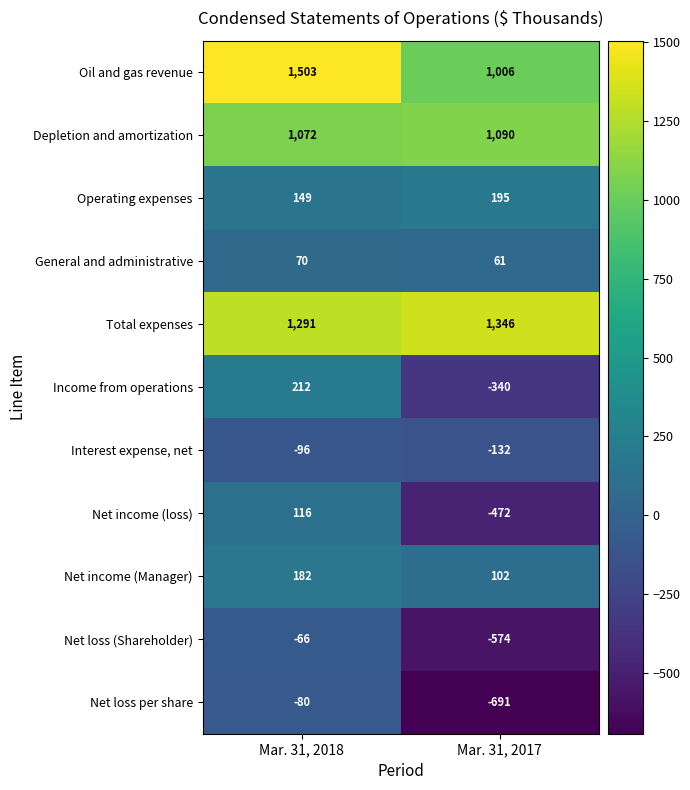

What is the difference between the highest and lowest values at Mar. 31, 2017?

2037